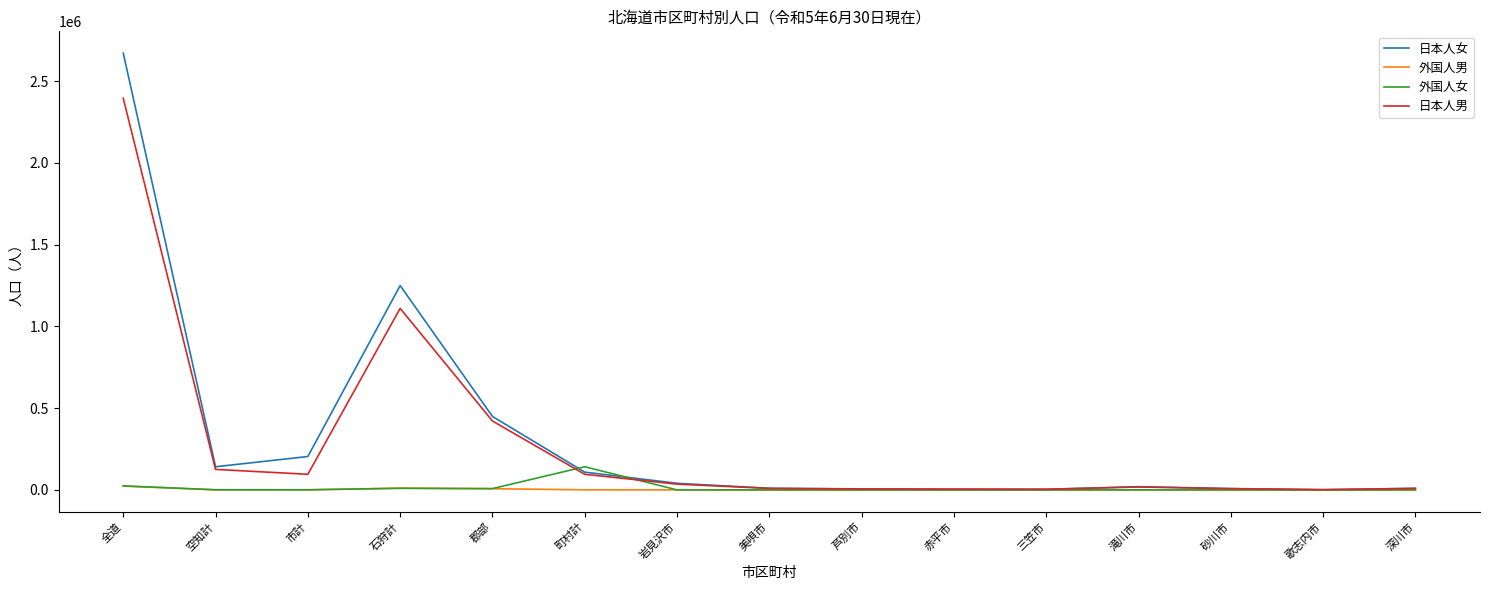

In 日本人女, how many points are lower than both neighbors (excluding endpoints)?

3